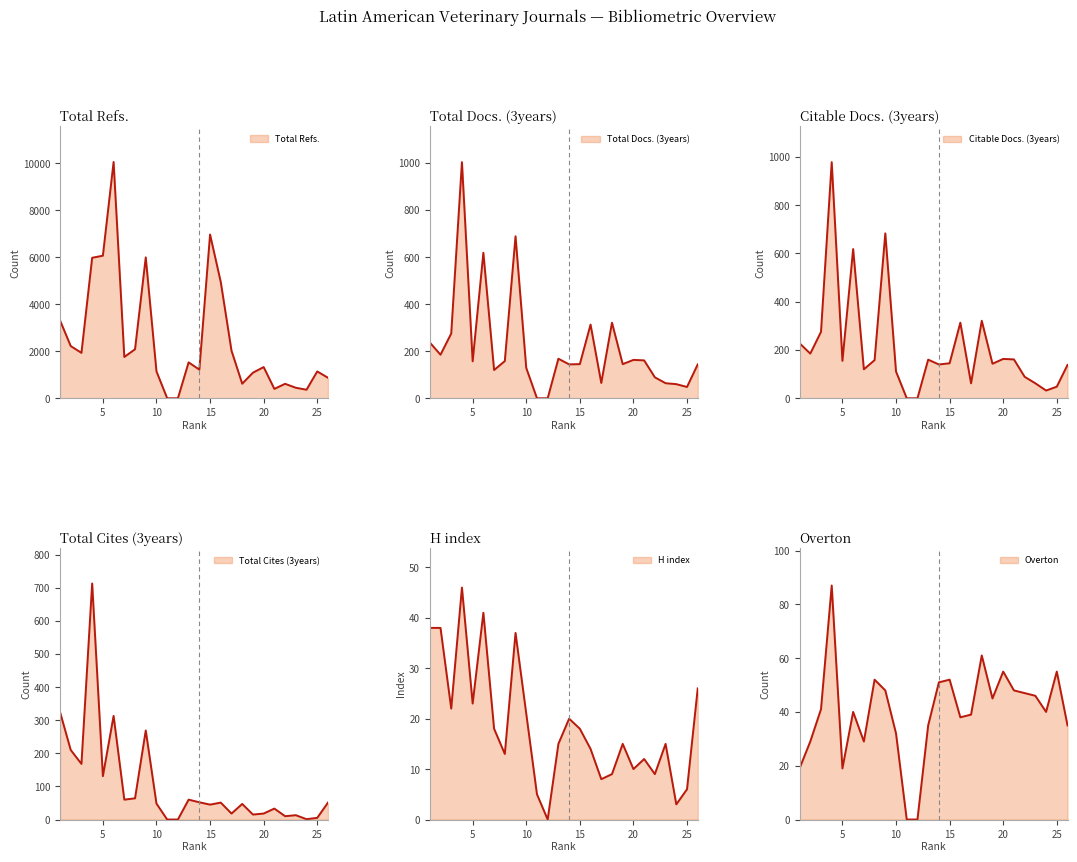

What is the total value across all series at 25?

1304